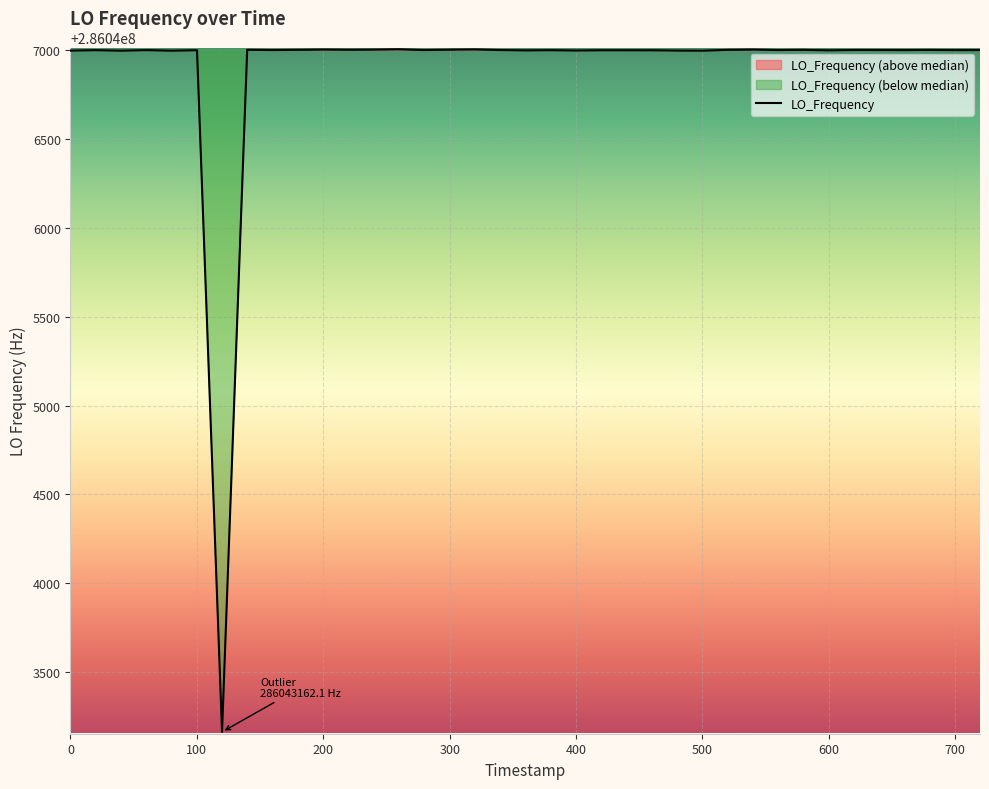

Reading left to right, transcribe all the data shown in this chart.

286046998.5	286047001.0	286046998.1	286047001.2	286046998.1	286047000.7	286043162.1	286047003.0	286047001.6	286047001.6	286047002.8	286047004.4	286047003.2	286047004.0	286047006.0	286047001.7	286047001.7	286047003.7	286047005.1	286047001.7	286046999.8	286047000.8	286046999.1	286047000.5	286047000.4	286047000.3	286046998.7	286046998.2	286046998.2	286047002.7	286047004.2	286047001.6	286047002.7	286047000.1	286047002.0	286047001.8	286047001.4	286047002.2	286047001.3	286047001.4